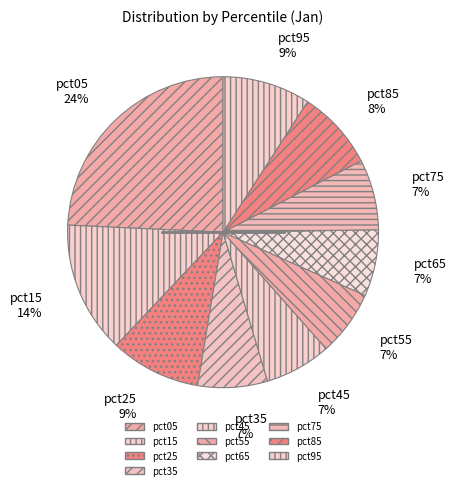

To the nearest percent, what is the average slice percentage?

10%